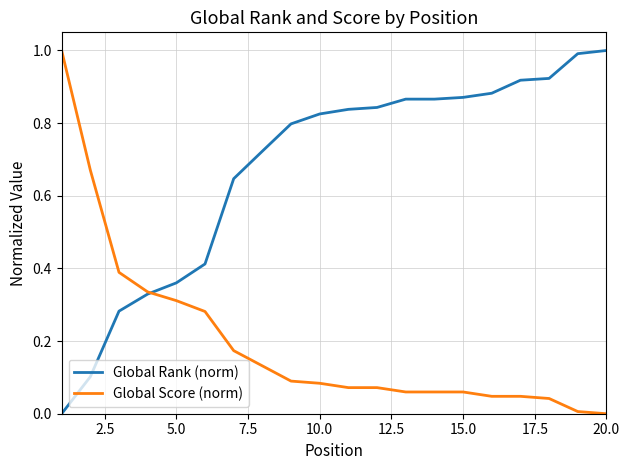

Rank the series by their average value, from lowest to highest.

Global Score (norm), Global Rank (norm)